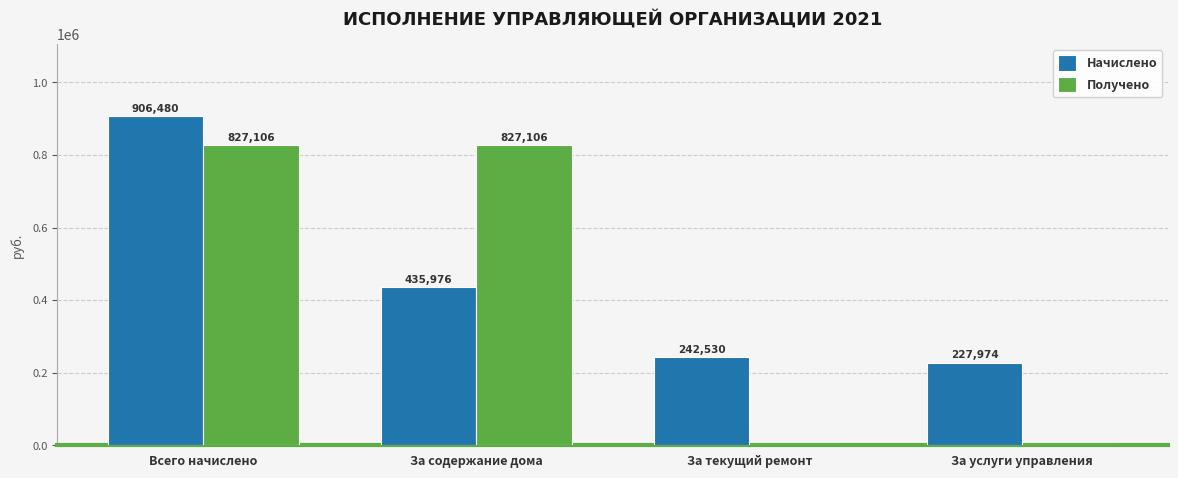

What is the total value across all series at За текущий ремонт?

242529.6